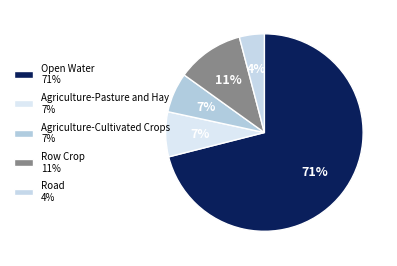

Rank the categories by value from highest to lowest.

Open Water, Row Crop, Agriculture-Pasture and Hay, Agriculture-Cultivated Crops, Road